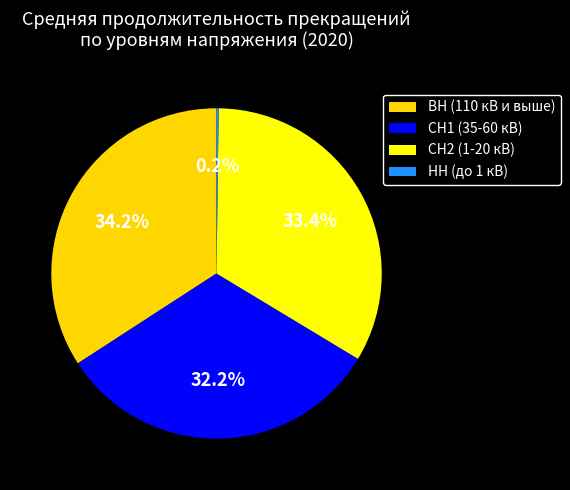

Is СН2 (1-20 кВ) the majority of the pie?

No